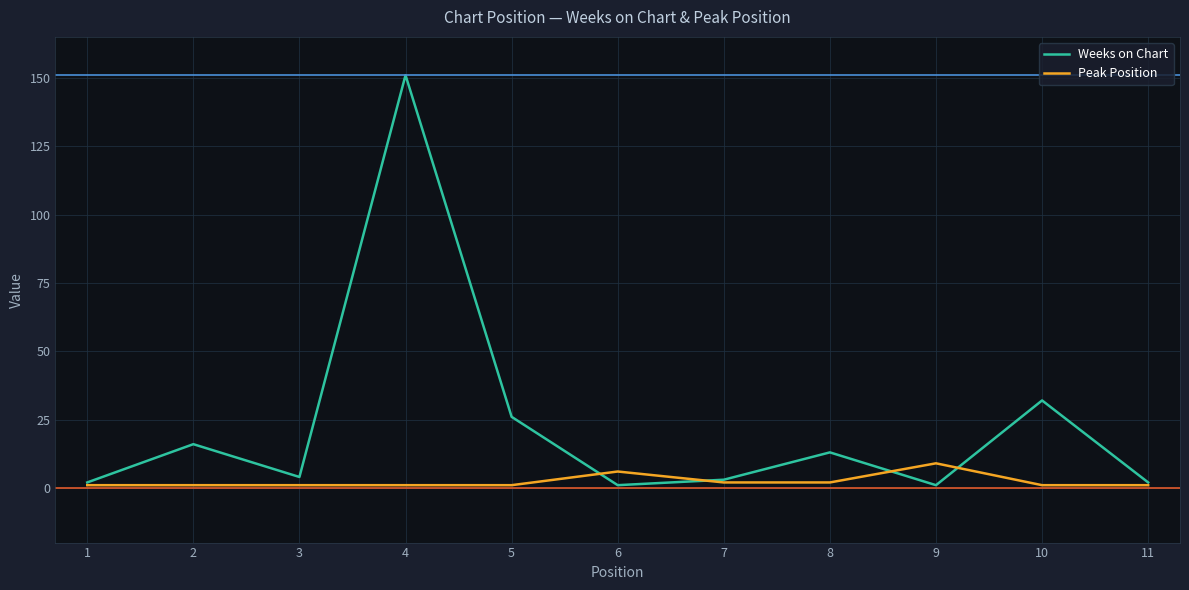

The value of Weeks on Chart at 4 is 151. True or false?

True